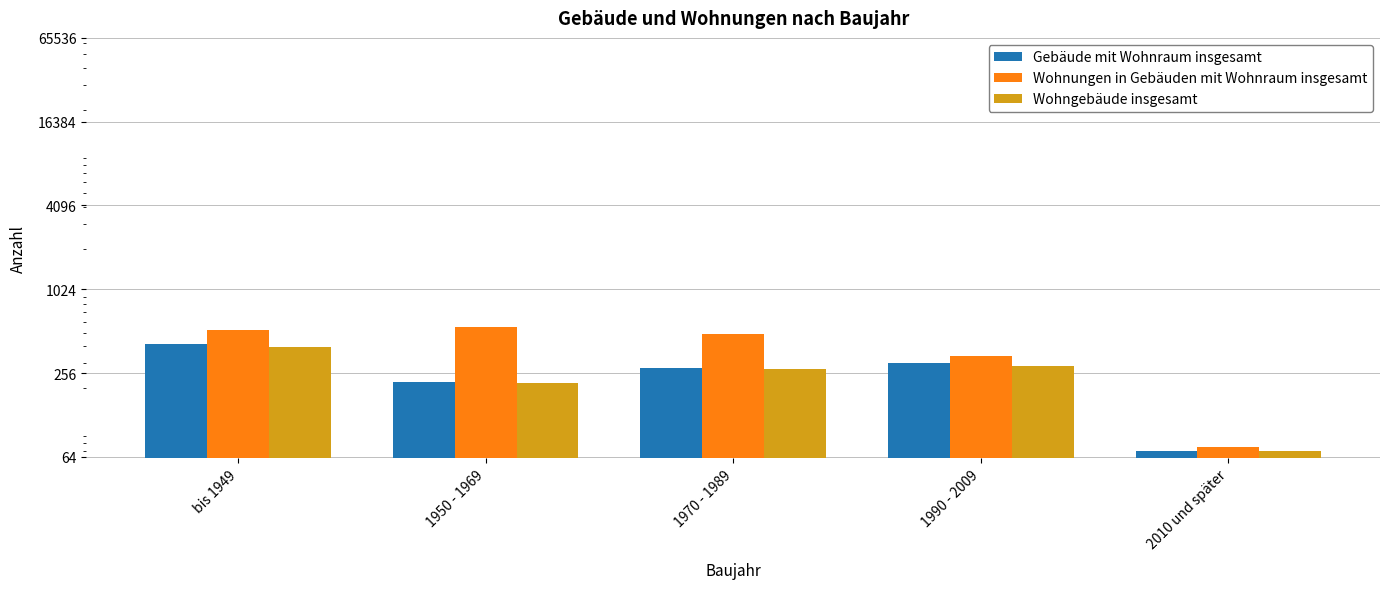

What are all the series names shown in the legend?

Gebäude mit Wohnraum insgesamt, Wohnungen in Gebäuden mit Wohnraum insgesamt, Wohngebäude insgesamt